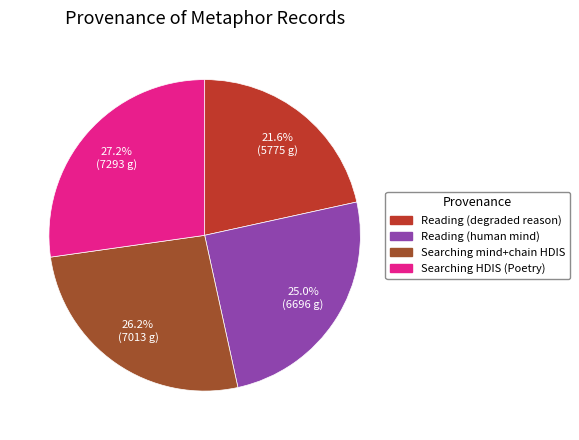

What portion of the pie excludes Reading (human mind)?

75.0%